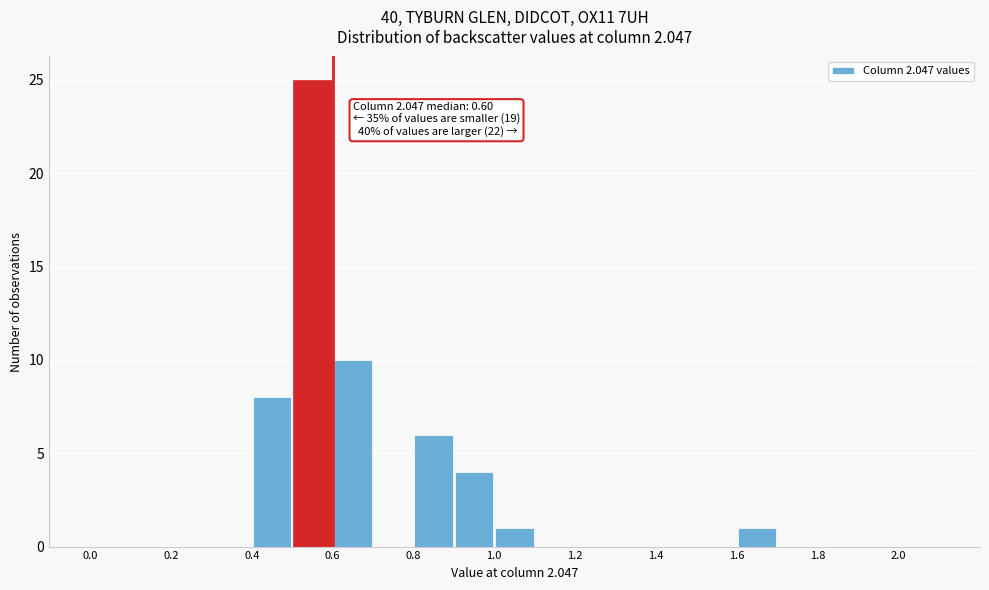

Over which range of the x-axis is the bar tallest?

0.5 to 0.6